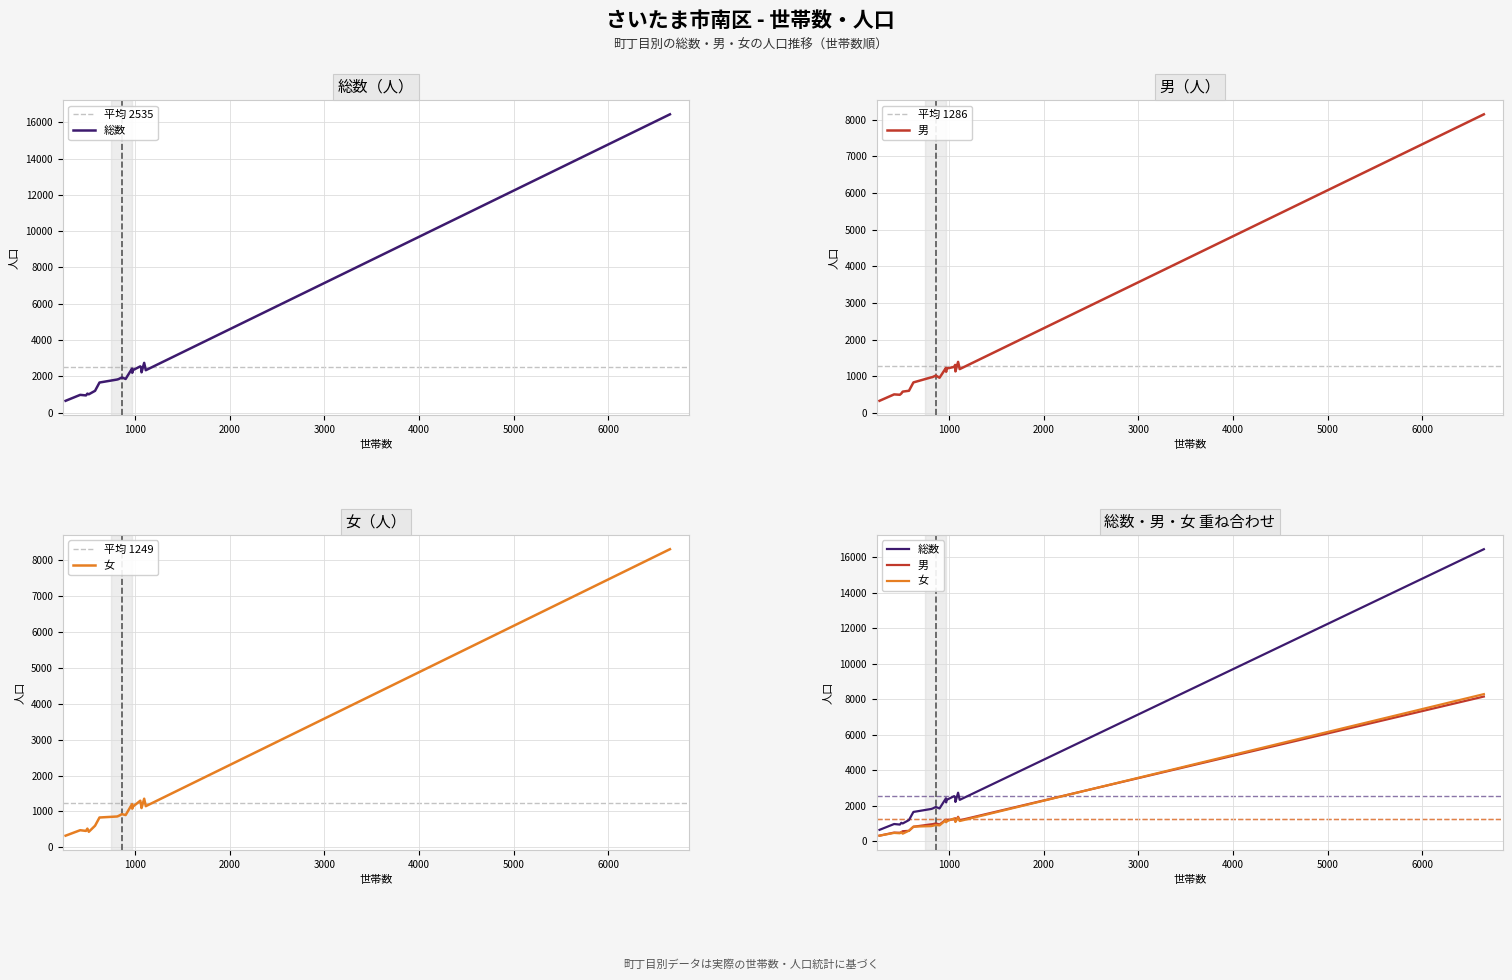

What is the difference between the maximum and second lowest values in the 女 series?

7852